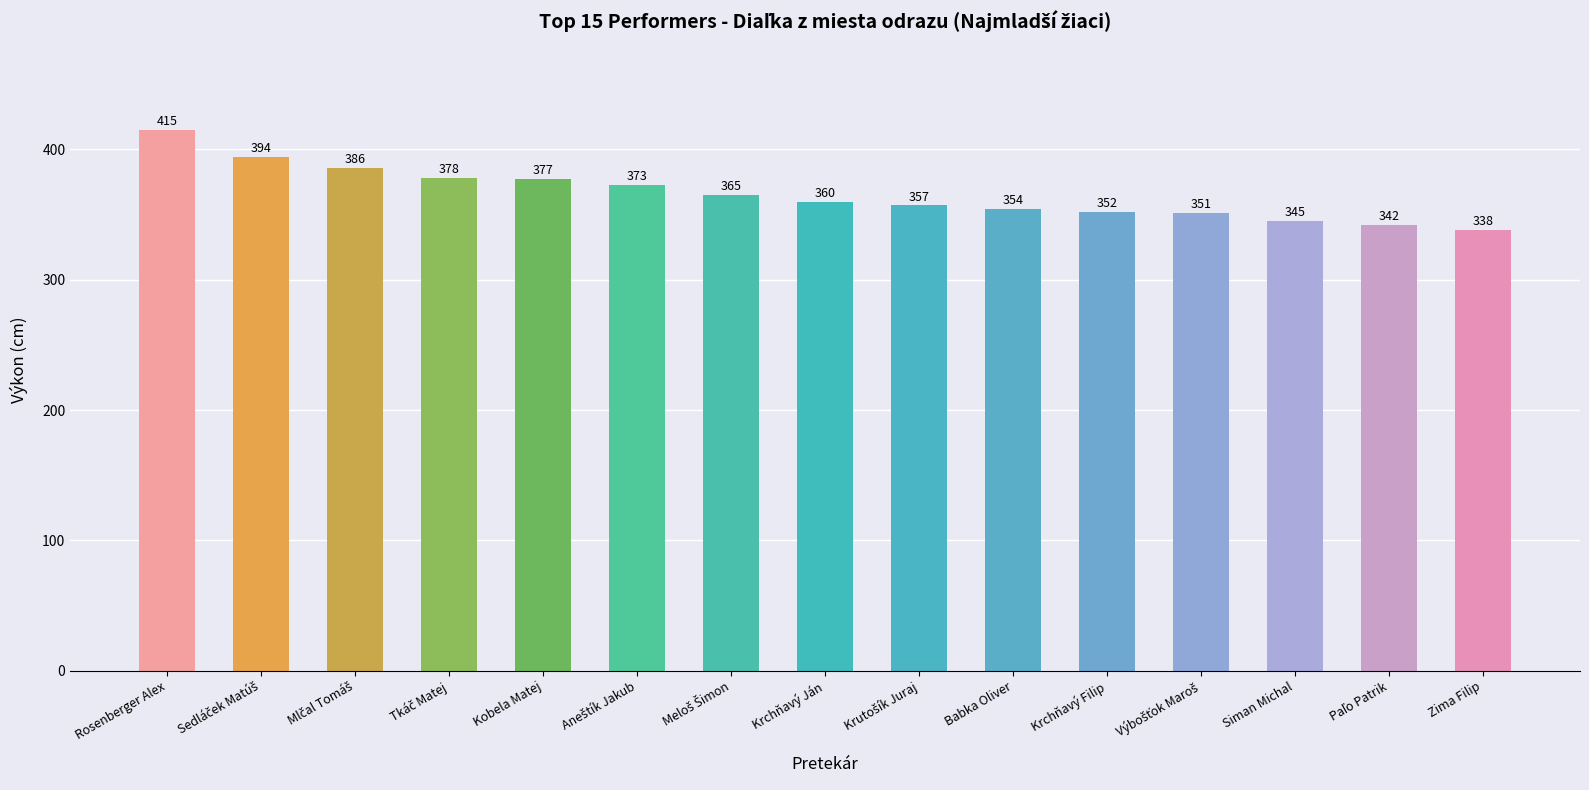

Which label corresponds to the smallest value in the chart?

Zima Filip